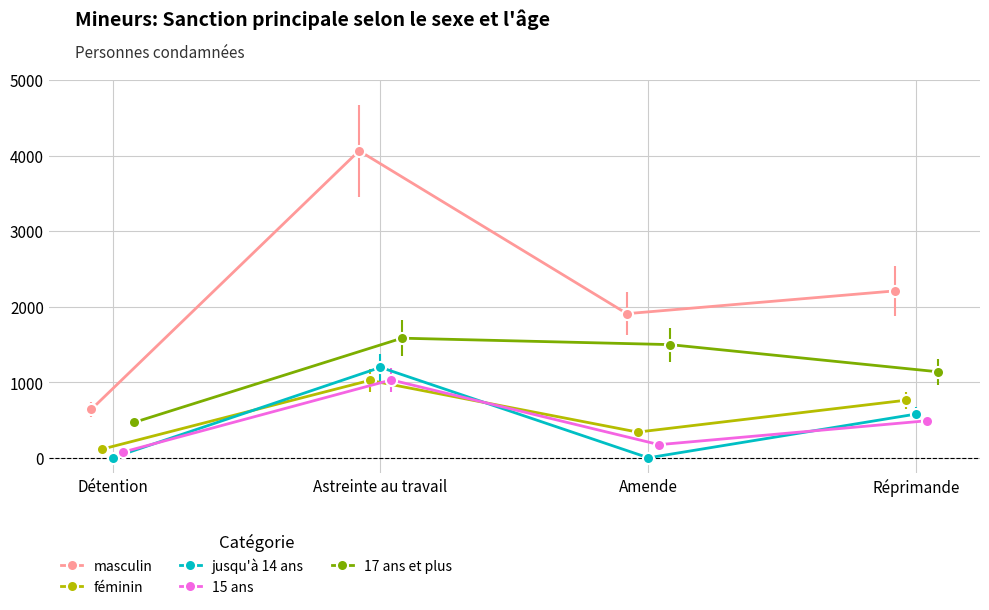

Between Astreinte au travail and Réprimande, which series saw the biggest shift?

masculin